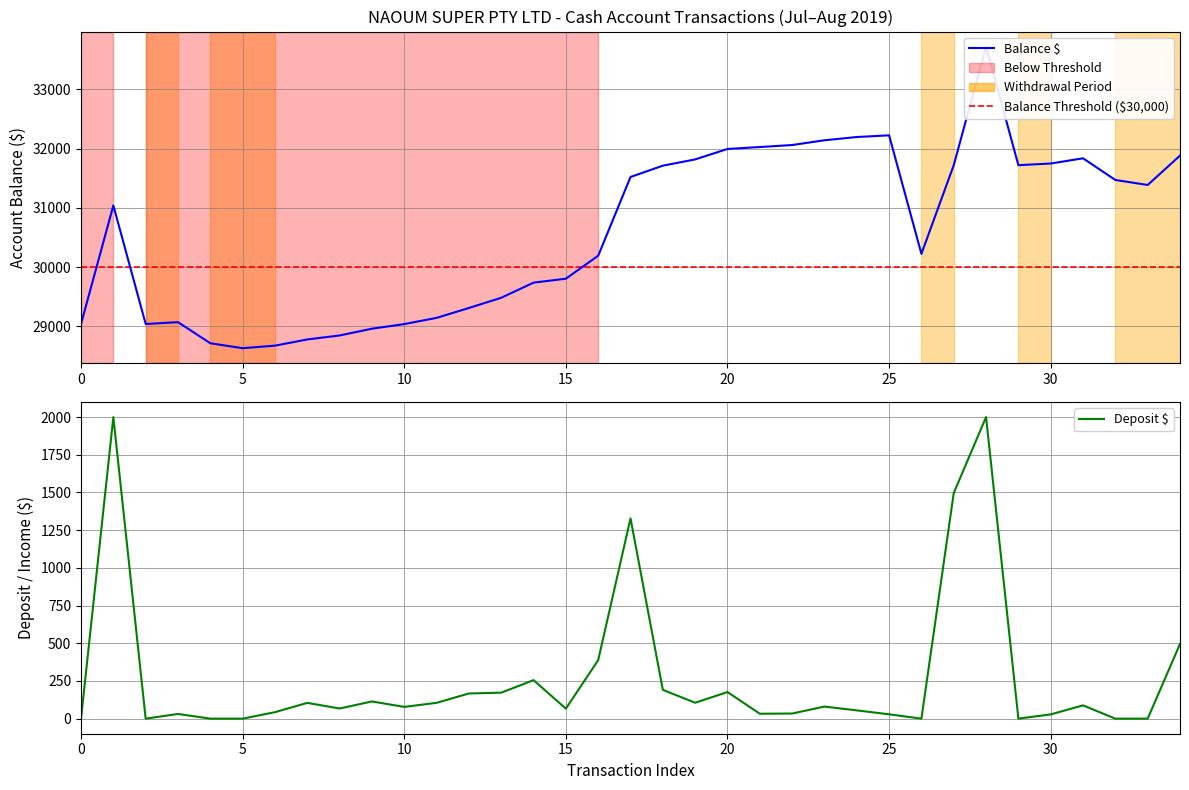

List the series in order of their peak value, lowest first.

deposit, balance